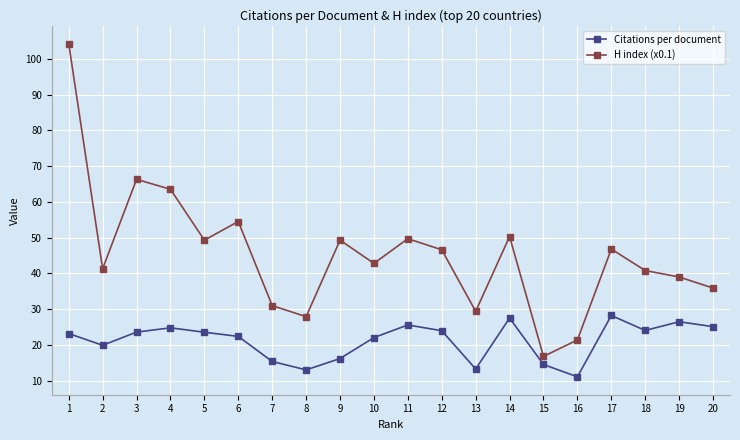

What is the difference between the highest and lowest values at 10?

20.7